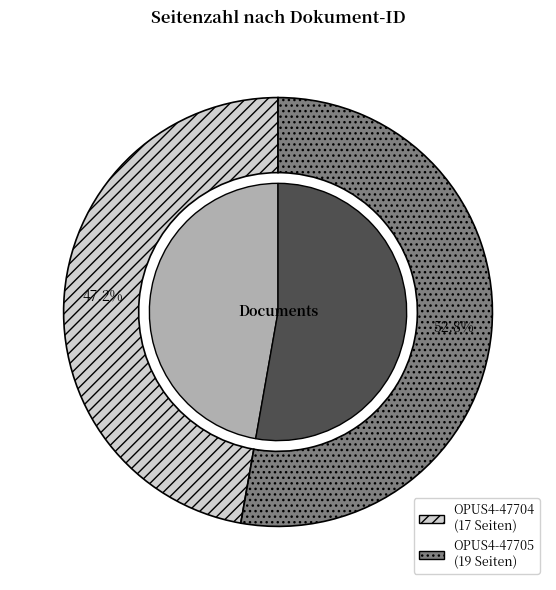

To the nearest percent, what is the average slice percentage?

50%